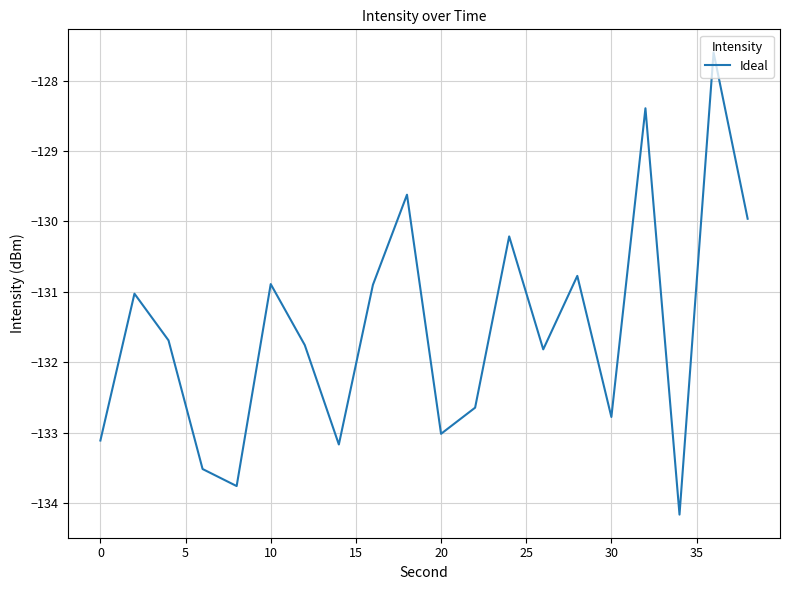

What is the difference between the maximum and minimum values?

6.6